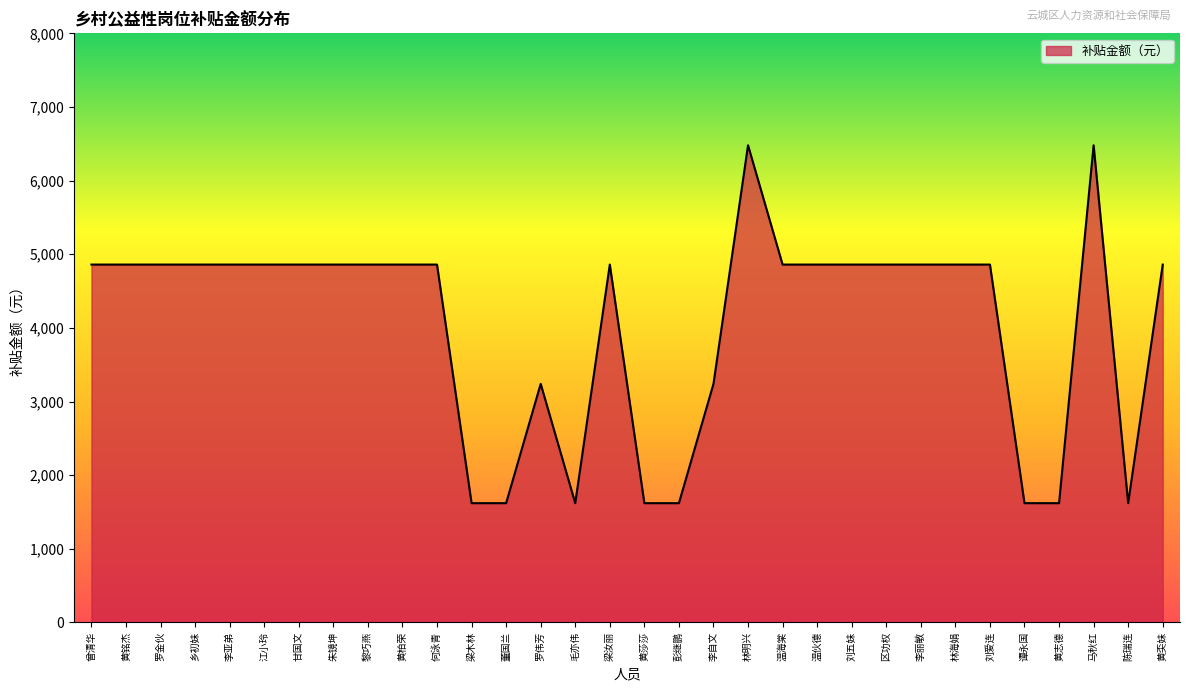

Is it true that the value at 刘爱连 is 8246?

False